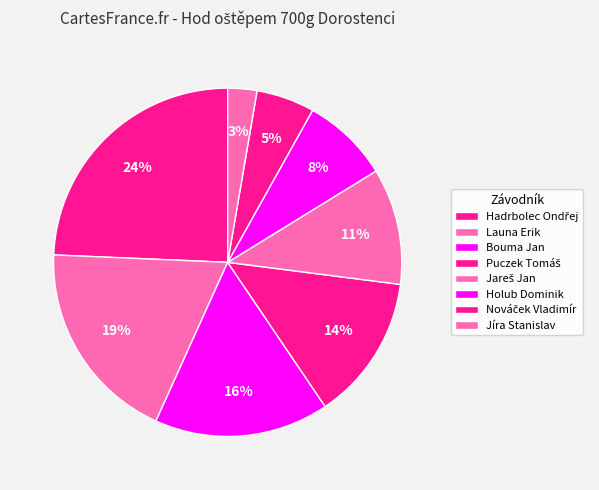

To the nearest percent, what portion does Launa Erik represent?

19%